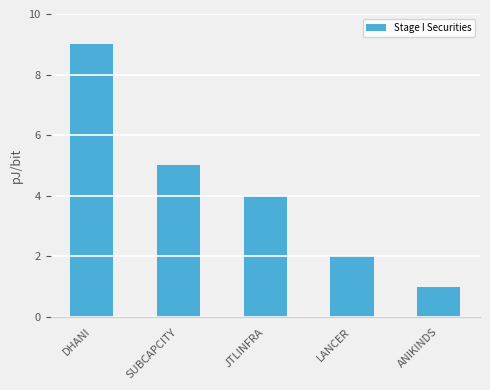

Which category has the highest value across all series?

DHANI